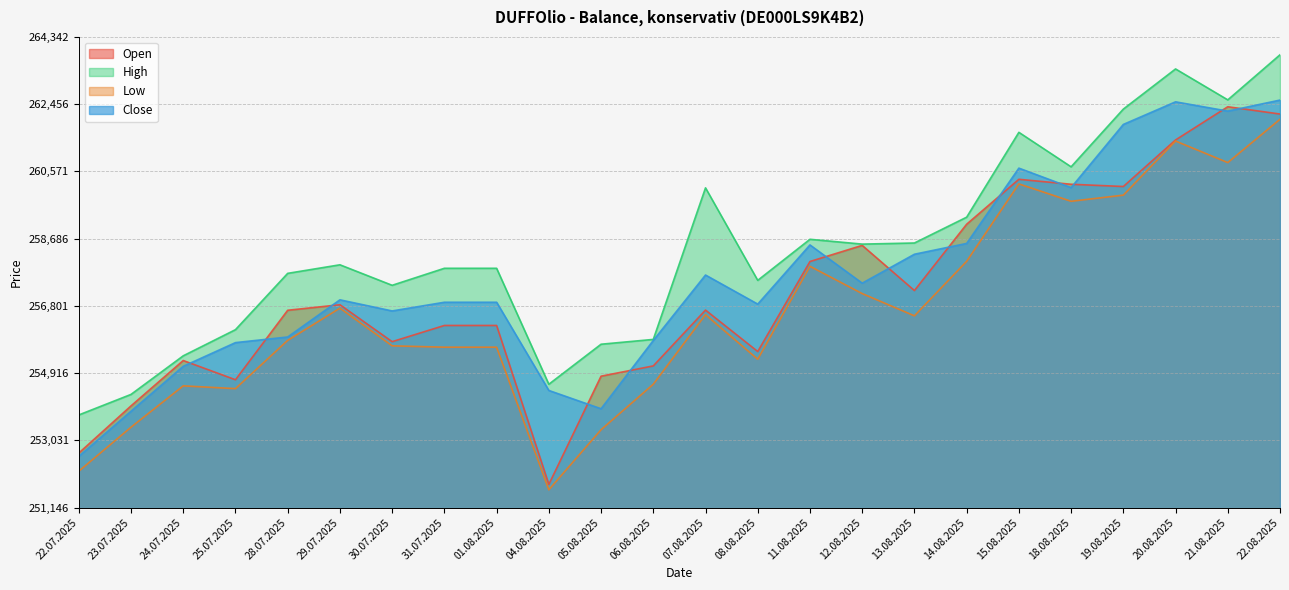

How many interior local valleys does the Low series have?

6